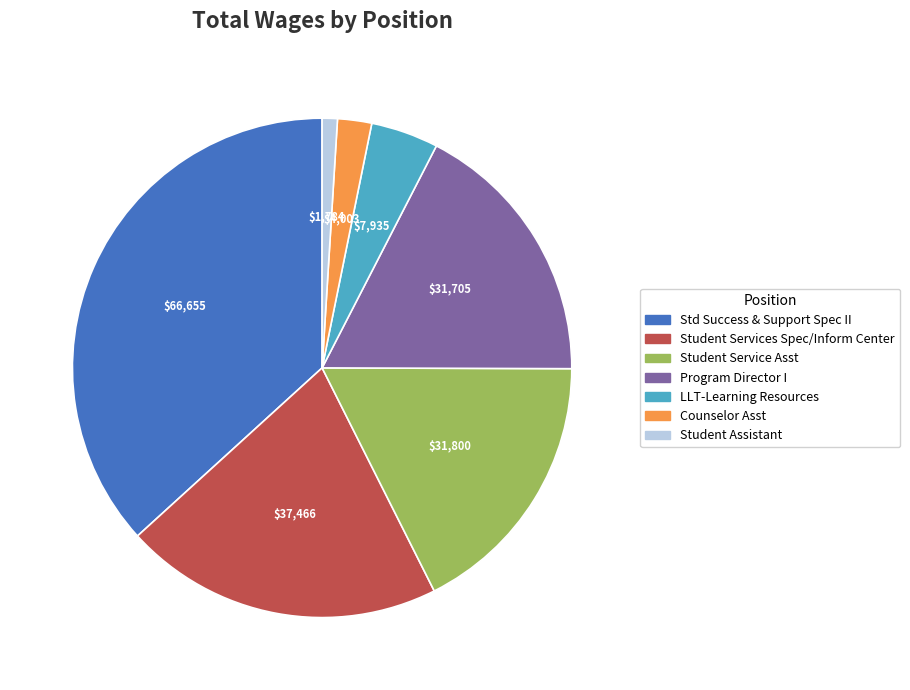

Between Counselor Asst and Student Services Spec/Inform Center, which is larger?

Student Services Spec/Inform Center